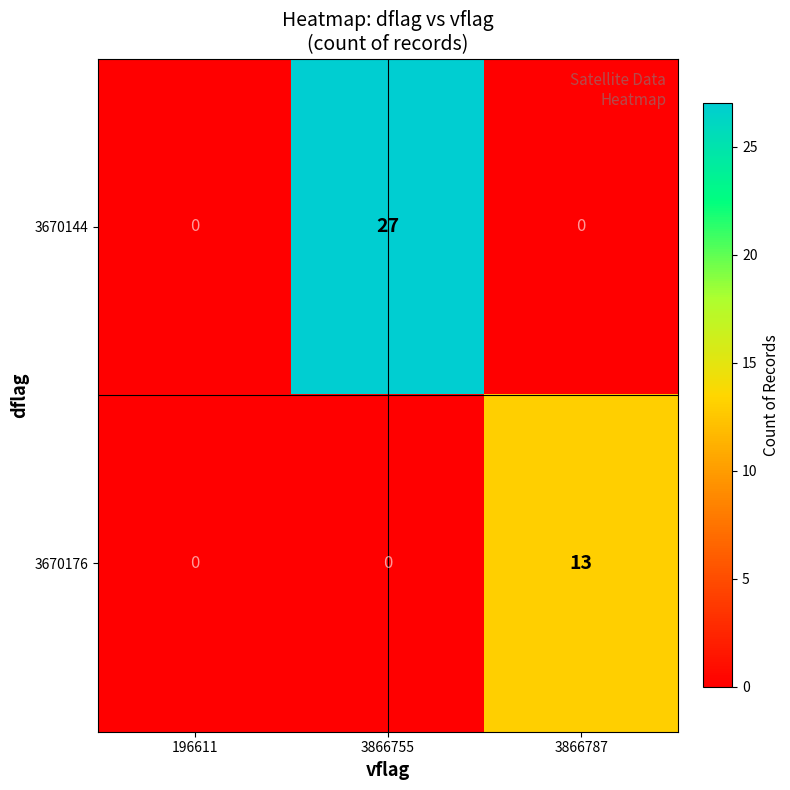

List the series in order of their peak value, highest first.

3670144, 3670176